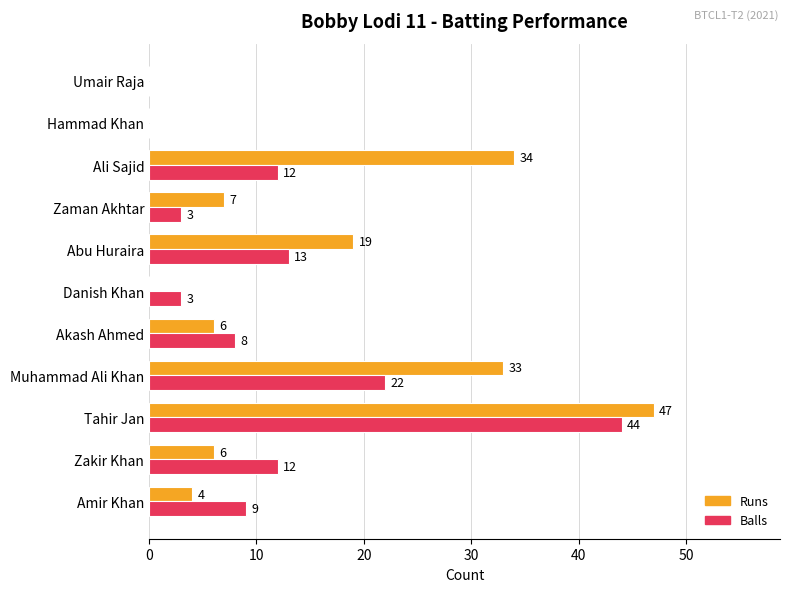

What is the approximate value of Runs at Tahir Jan, to the nearest 5?

45